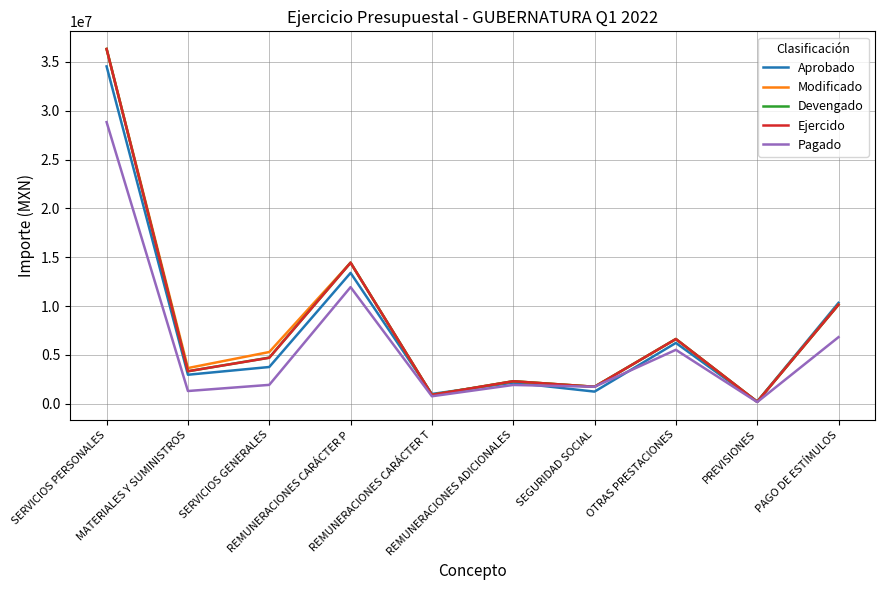

Where is the first local minimum for Modificado?

MATERIALES Y SUMINISTROS